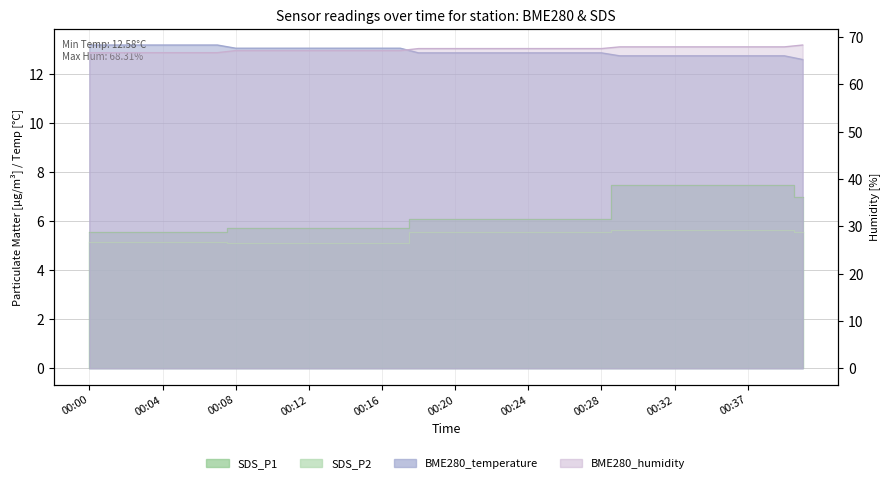

What is the difference between the SDS_P2 values at 00:40 and 00:11?

0.5